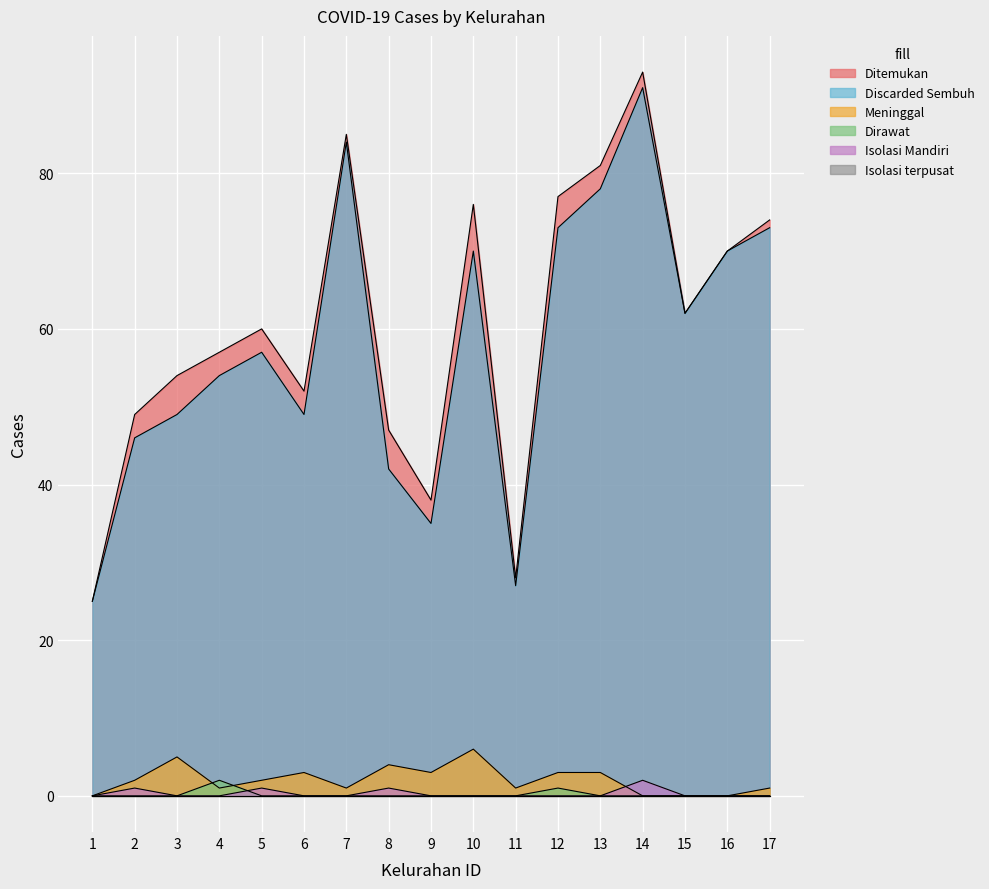

What is the minimum value for Ditemukan?

25